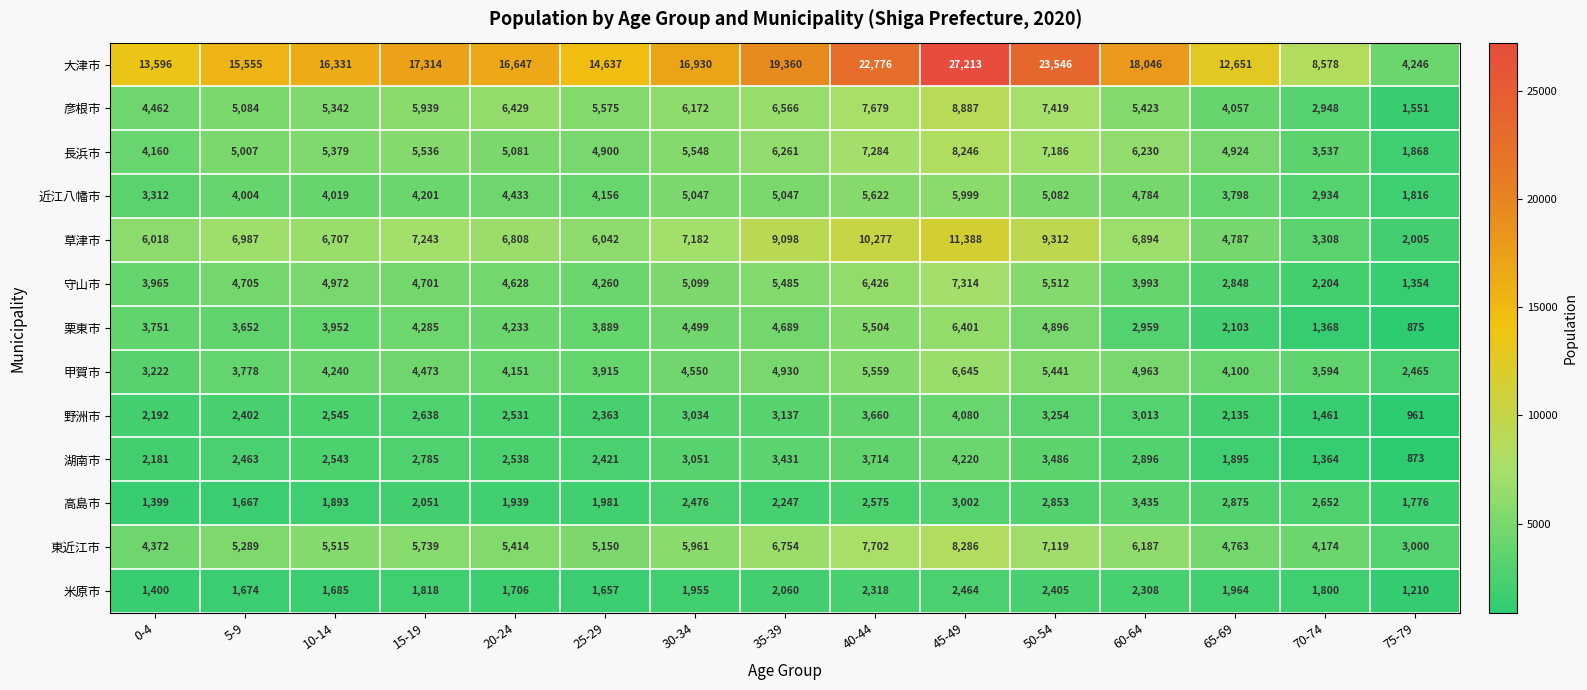

At how many categories does at least one series exceed 16242?

9